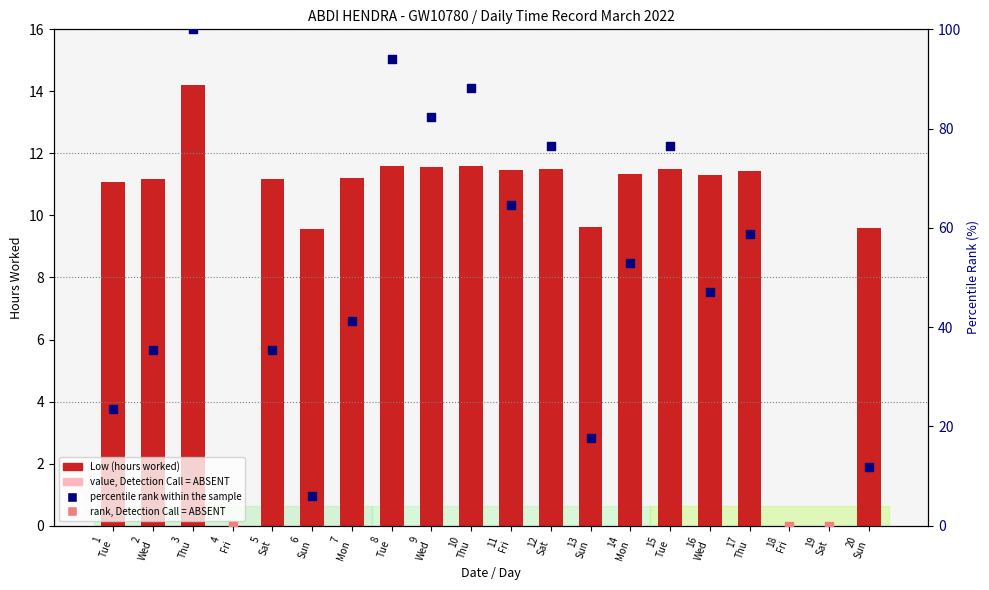

Approximately how many times larger is the value at 13 Sun compared to 16 Wed?

0.9